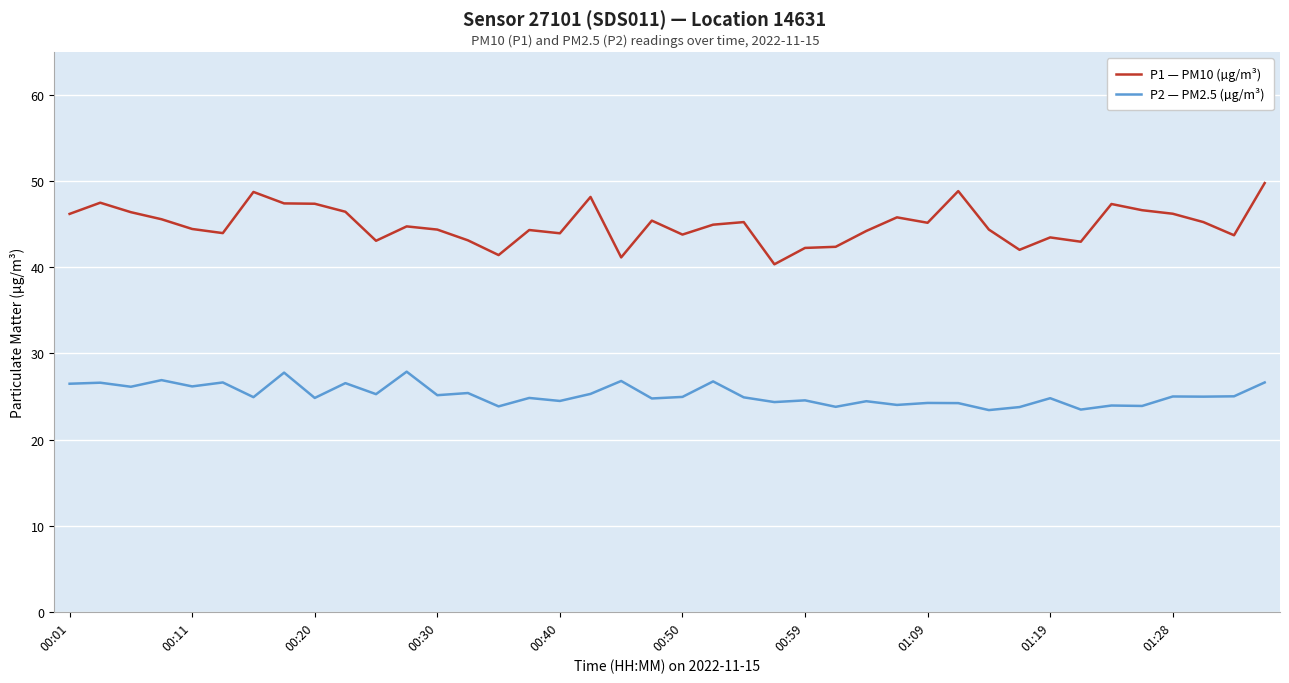

Rank the series by their maximum value, from highest to lowest.

P1 — PM10 (µg/m³), P2 — PM2.5 (µg/m³)